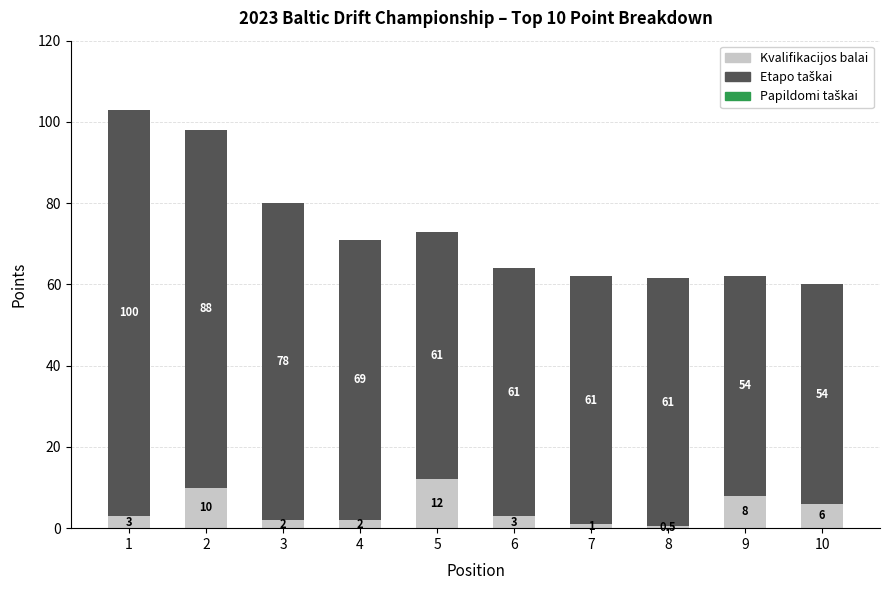

How many bars are there in total?

10